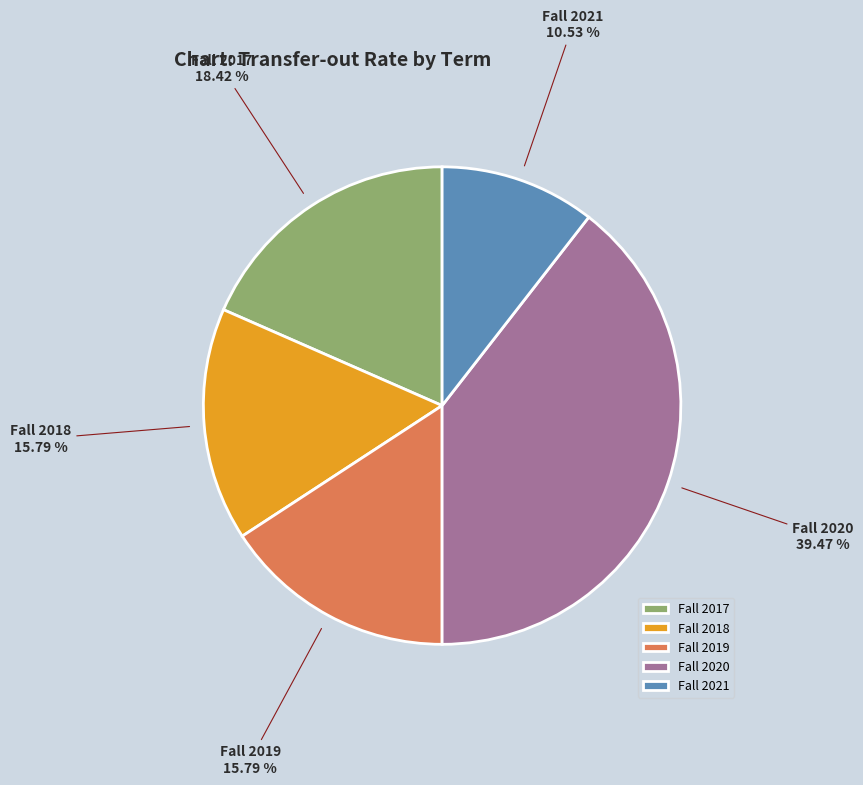

Which category has the biggest portion of the pie?

Fall 2020